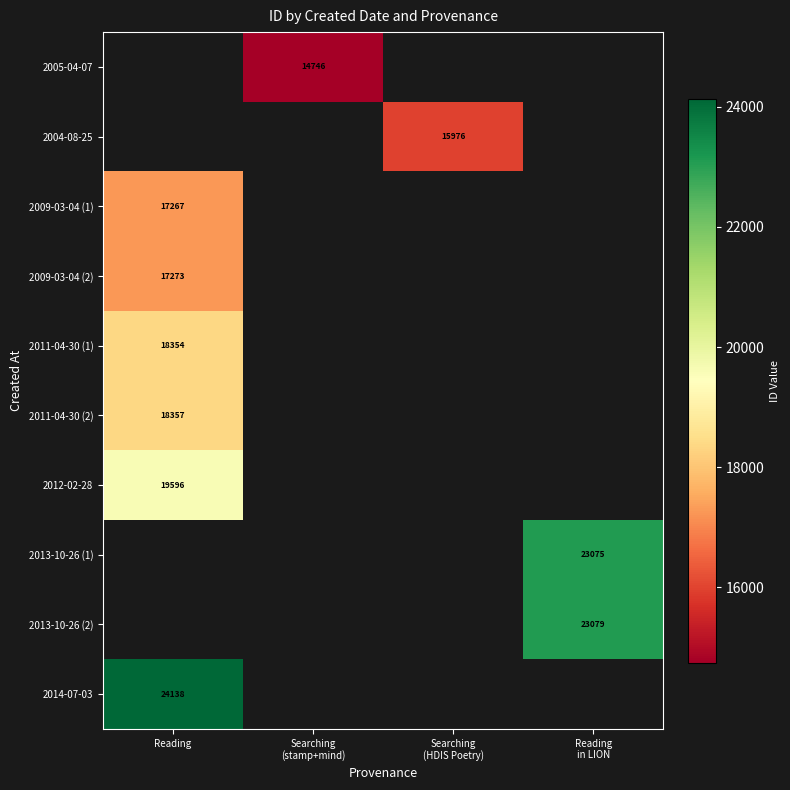

Is the value of 2009-03-04 (2) at Reading greater than the value of 2009-03-04 (1) at Reading?

Yes